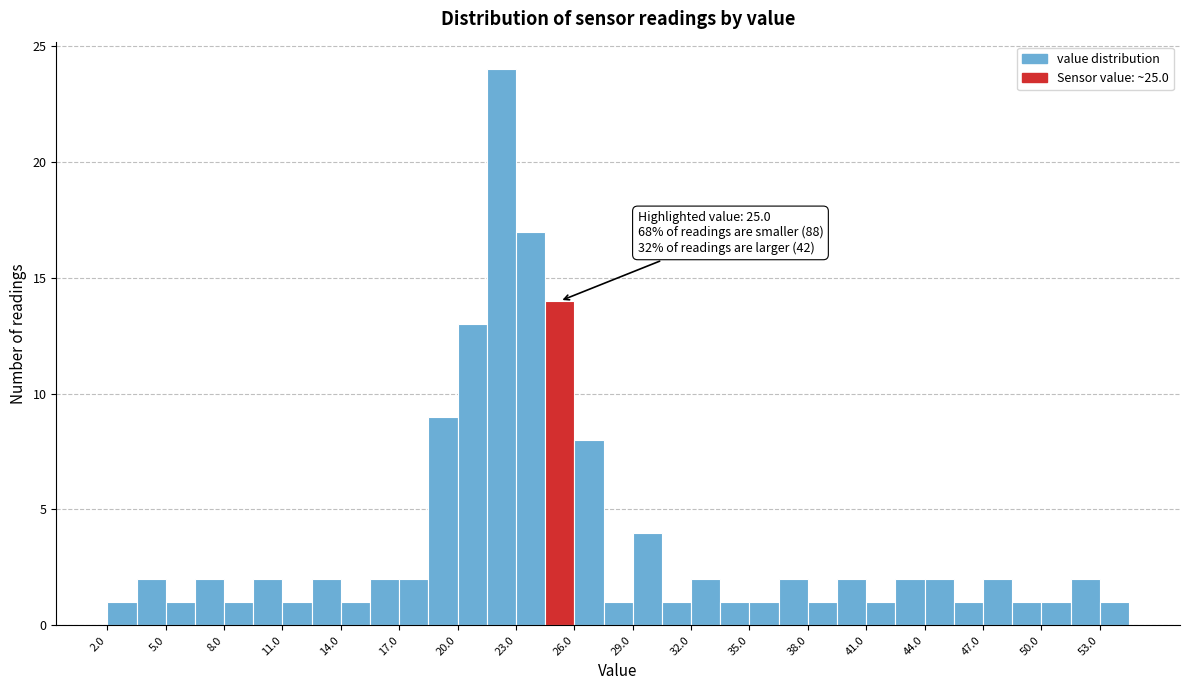

Around what value on the x-axis is the tallest bar? Give the approximate position of its centre, as read against the axis.

22.5